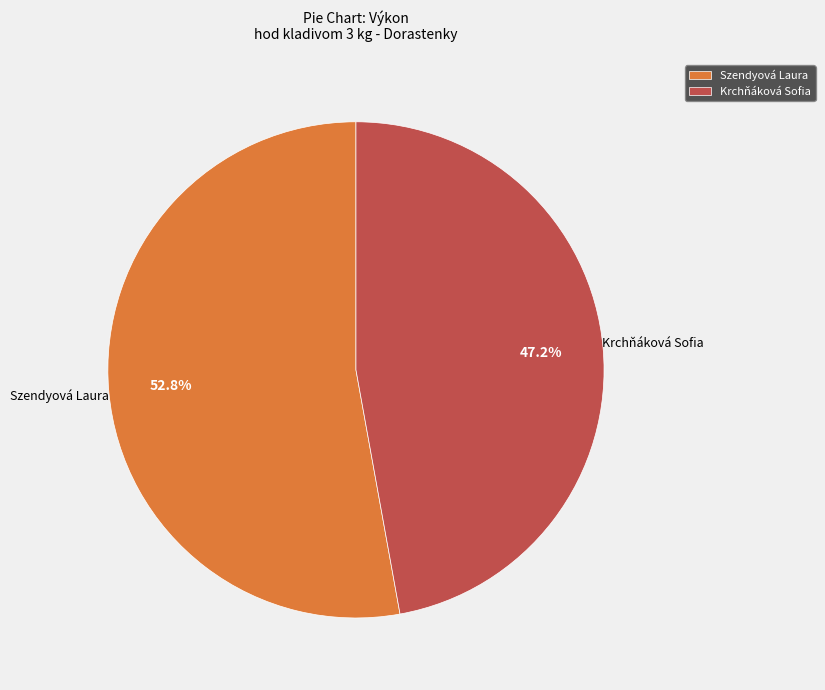

True or false: Szendyová Laura accounts for 66% of the total.

False